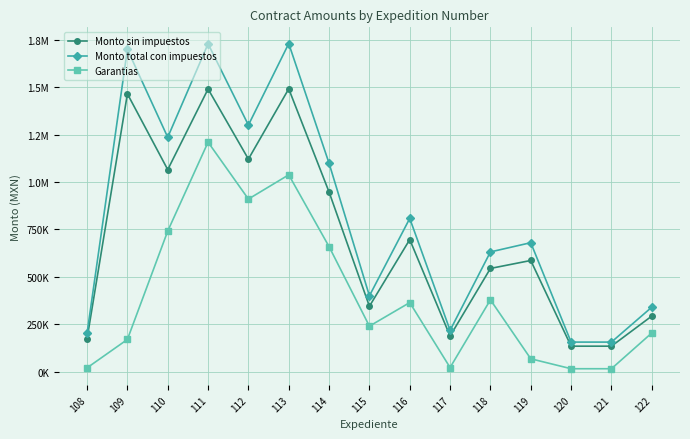

What are all the series names shown in the legend?

Monto sin impuestos, Monto total con impuestos, Garantias